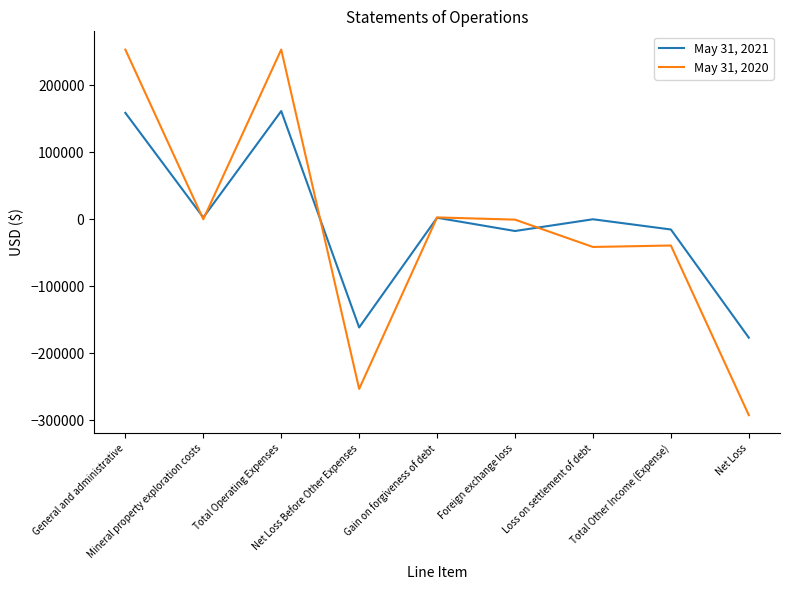

Which series has the widest spread of values?

May 31, 2020